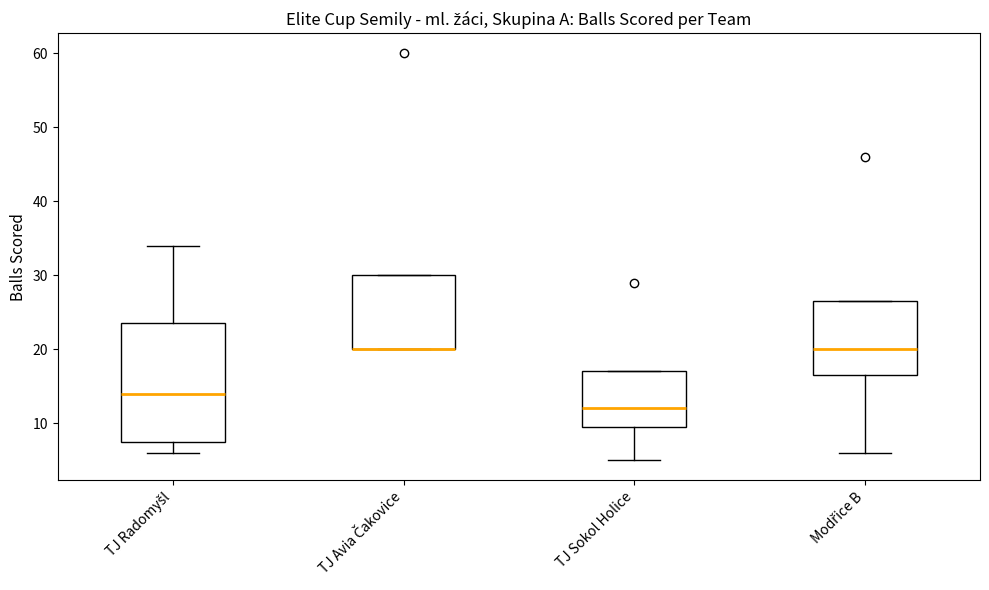

Reading left to right, transcribe this box plot: for each box, give where its median line is, the range the box spans, and where its two whiskers end, as read against the y-axis. The values are not printed on the chart, so give them approximately, as read against the axis.

TJ Radomyšl: median 14, box 8 to 24, whiskers 6 to 34
TJ Avia Čakovice: median 20 (drawn on the box's lower edge), box 20 to 30, whiskers 20 to 30
TJ Sokol Holice: median 12, box 10 to 17, whiskers 5 to 17
Modřice B: median 20, box 17 to 27, whiskers 6 to 27